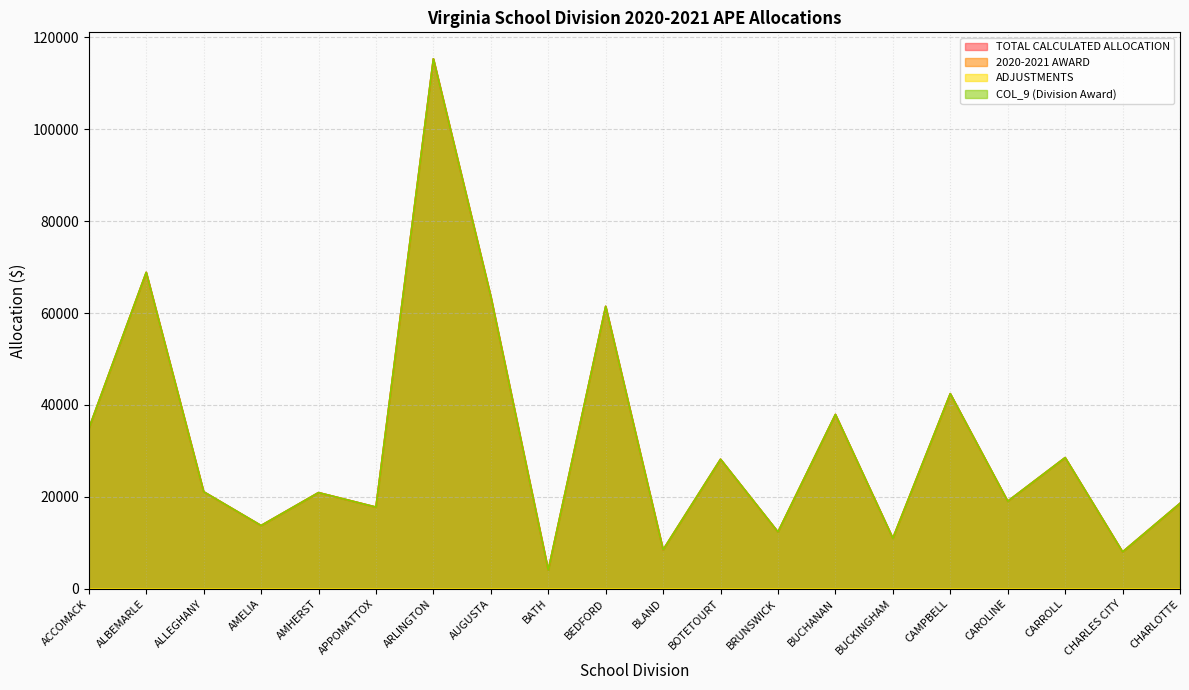

Reading left to right, transcribe all the data shown in this chart.

TOTAL CALCULATED ALLOCATION: ACCOMACK=34849	ALBEMARLE=68862	ALLEGHANY=21121	AMELIA=13763	AMHERST=20929	APPOMATTOX=17777	ARLINGTON=115344	AUGUSTA=63598	BATH=4052	BEDFORD=61465	BLAND=8493	BOTETOURT=28192	BRUNSWICK=12362	BUCHANAN=37937	BUCKINGHAM=10990	CAMPBELL=42461	CAROLINE=19051	CARROLL=28545	CHARLES CITY=8028	CHARLOTTE=18588
2020-2021 AWARD: ACCOMACK=34849	ALBEMARLE=68862	ALLEGHANY=21121	AMELIA=13763	AMHERST=20929	APPOMATTOX=17777	ARLINGTON=115344	AUGUSTA=63598	BATH=4052	BEDFORD=61465	BLAND=8493	BOTETOURT=28192	BRUNSWICK=12362	BUCHANAN=37937	BUCKINGHAM=10990	CAMPBELL=42461	CAROLINE=19051	CARROLL=28545	CHARLES CITY=8028	CHARLOTTE=18588
COL_9 (Division Award): ACCOMACK=34849	ALBEMARLE=68862	ALLEGHANY=21121	AMELIA=13763	AMHERST=20929	APPOMATTOX=17777	ARLINGTON=115344	AUGUSTA=63598	BATH=4052	BEDFORD=61465	BLAND=8493	BOTETOURT=28192	BRUNSWICK=12362	BUCHANAN=37937	BUCKINGHAM=10990	CAMPBELL=42461	CAROLINE=19051	CARROLL=28545	CHARLES CITY=8028	CHARLOTTE=18588